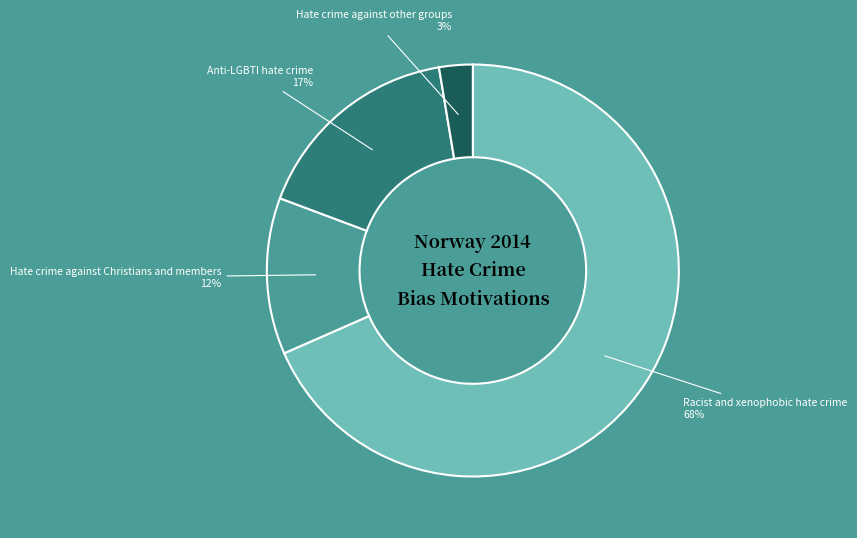

To the nearest percent, what is the average slice percentage?

25%